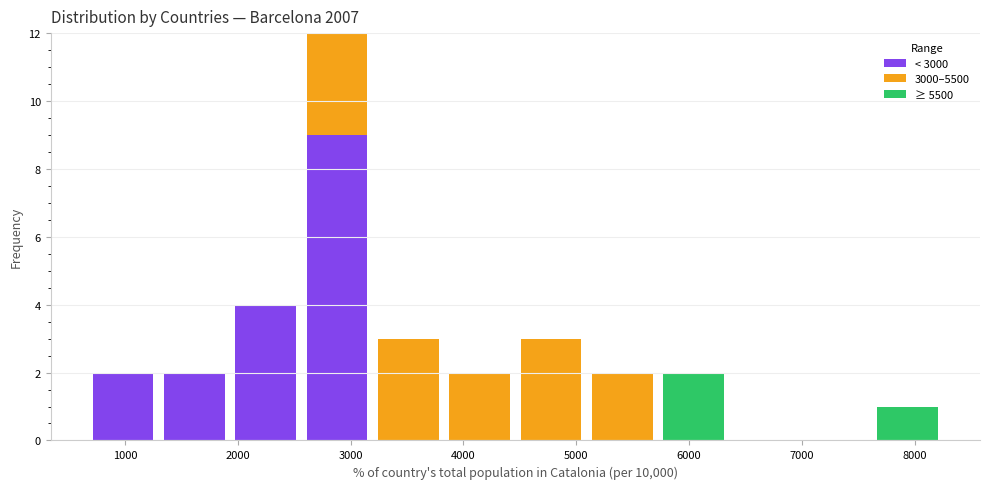

Reading left to right, transcribe this chart: for each stacked bar, give the range it covers on the x-axis and its total height. Neither the bar edges nor the heights are printed on the chart, so give them approximately, as read against the axes.

700 to 1300: 2
1300 to 1900: 2
1900 to 2600: 4
2600 to 3200: 12
3200 to 3800: 3
3800 to 4500: 2
4500 to 5100: 3
5100 to 5700: 2
5700 to 6400: 2
6400 to 7000: 0
7000 to 7600: 0
7600 to 8300: 1